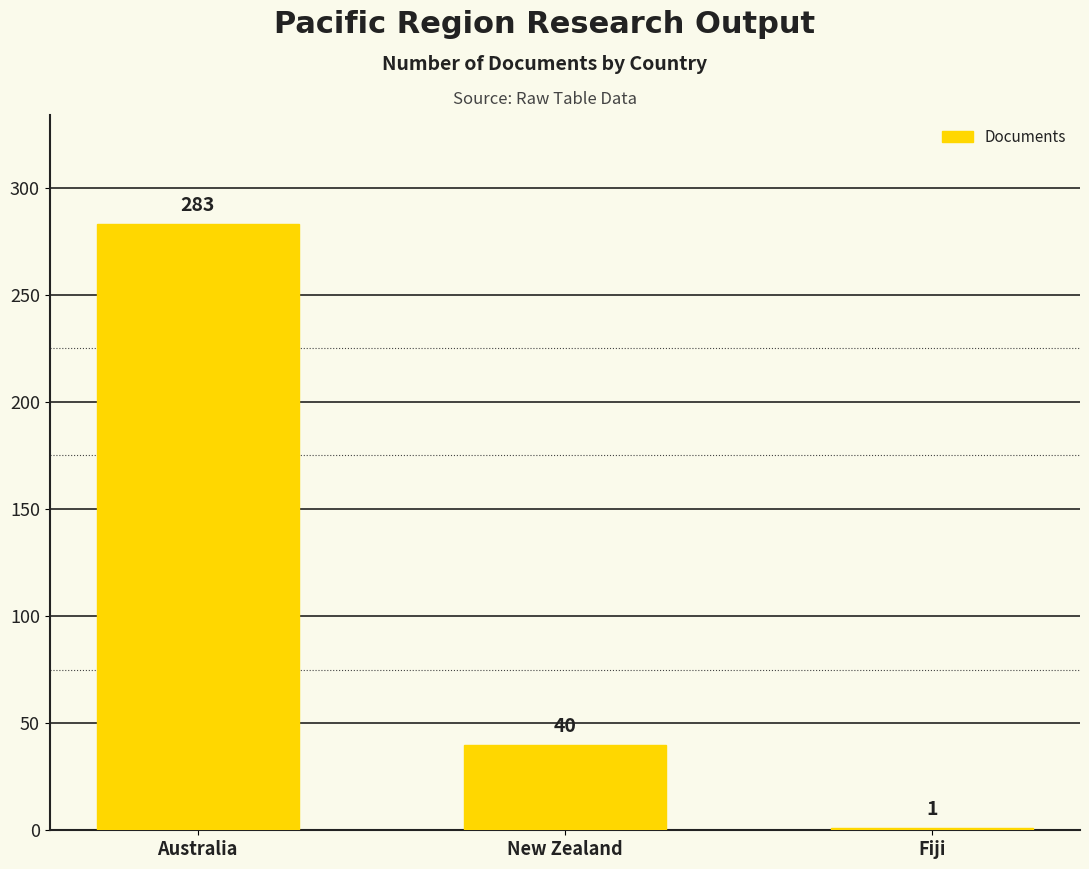

Is it true that the value at New Zealand is 40?

True